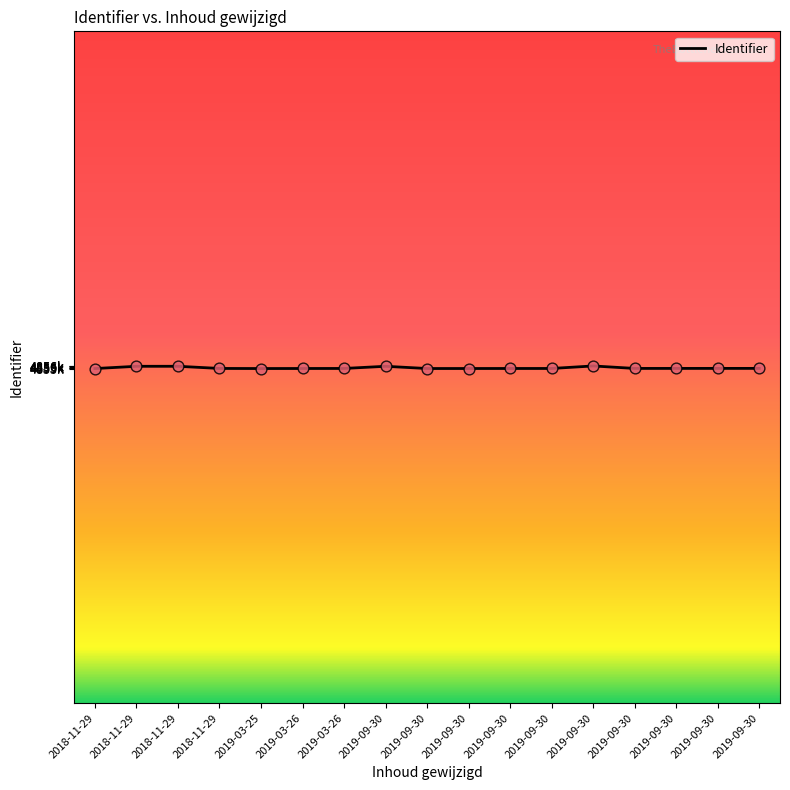

Which has a higher value, 2019-09-30 or 2018-11-29?

2018-11-29